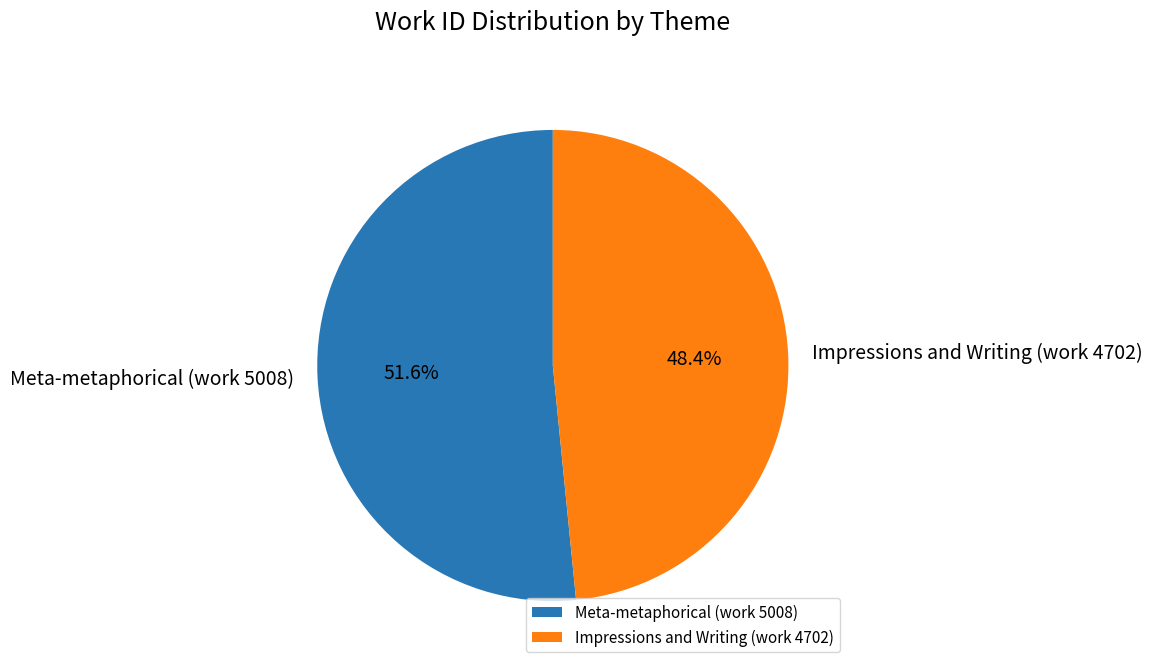

To the nearest percent, what percentage of the pie is Impressions and Writing (work 4702)?

48%